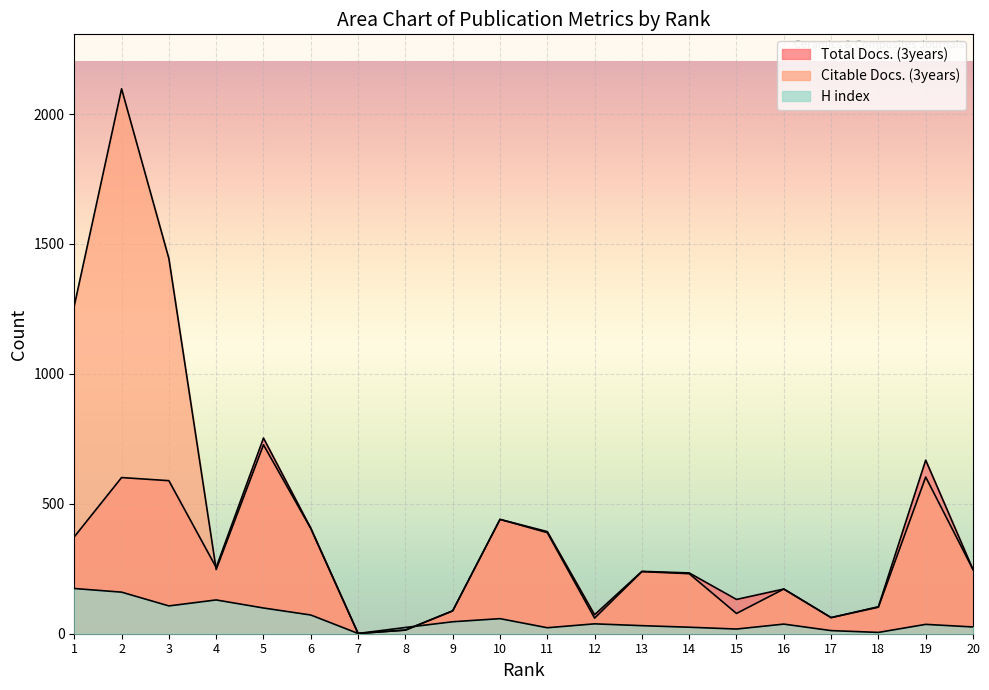

How many data points does each series have?

20